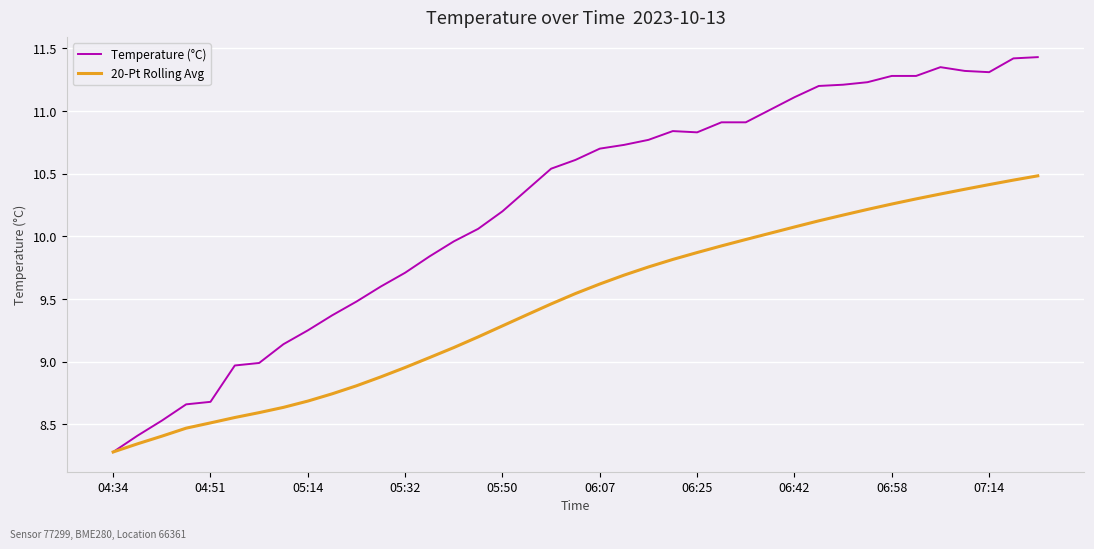

Which series has the largest range (max minus min)?

Temperature (°C)